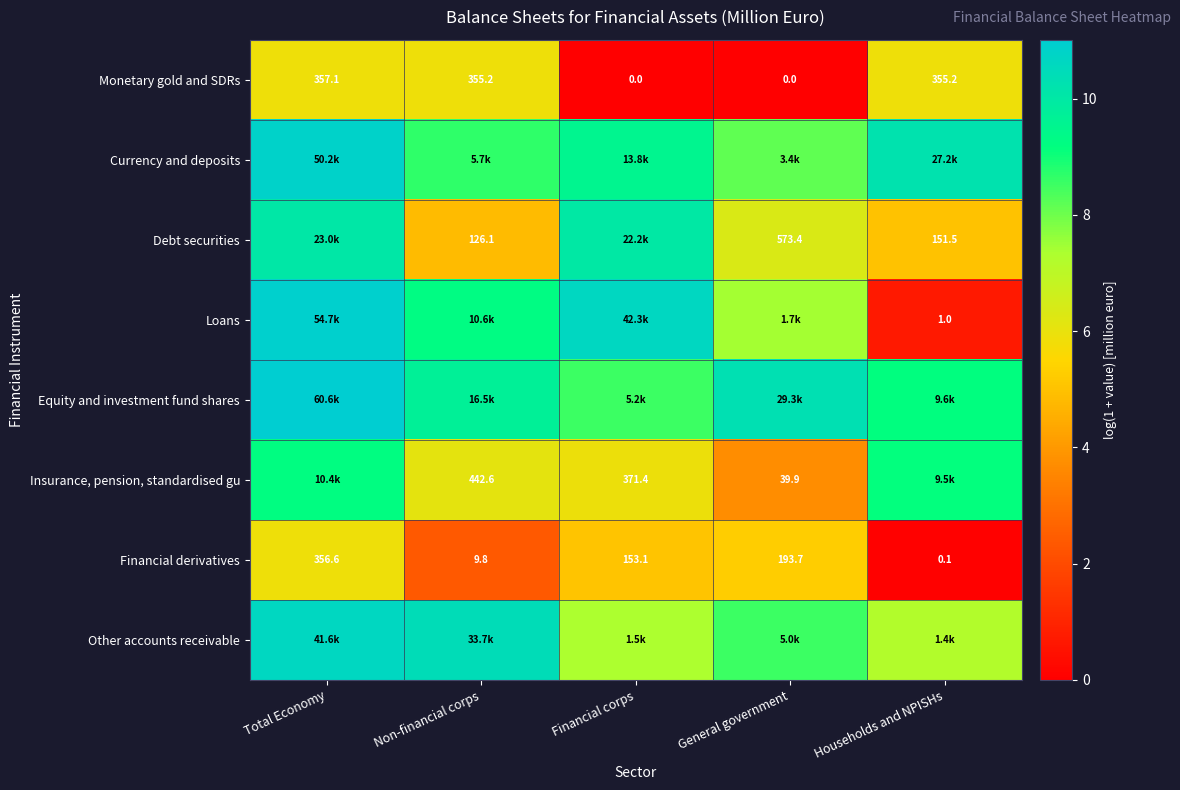

Where does the Financial derivatives series first go above 153?

Total Economy